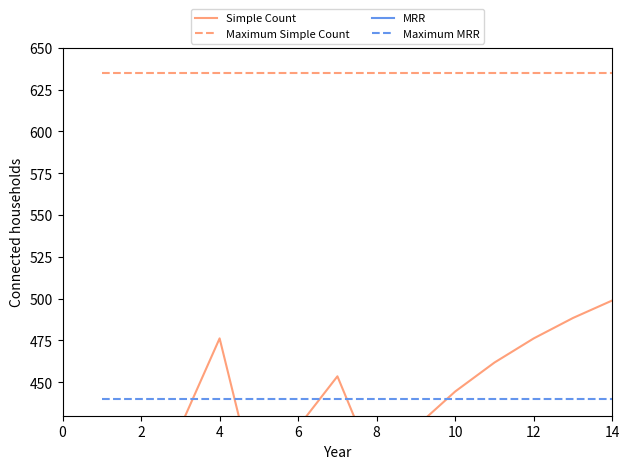

True or false: Maximum Simple Count has a value of 1117 at 6.

False